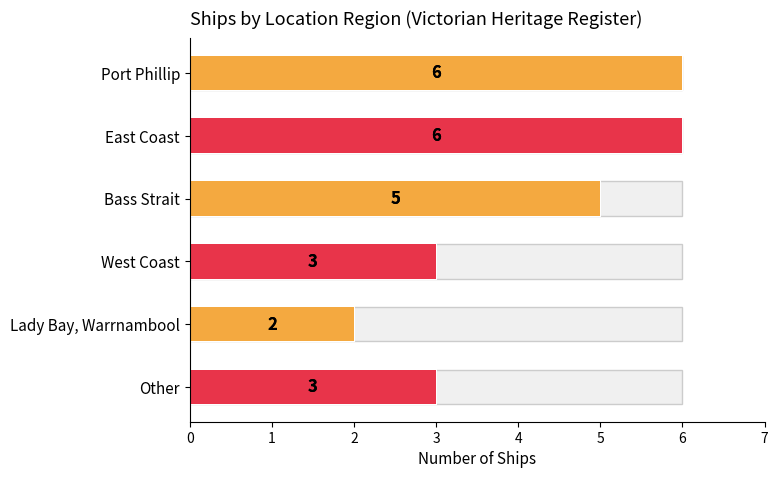

What is the difference between the second highest and second lowest values?

3